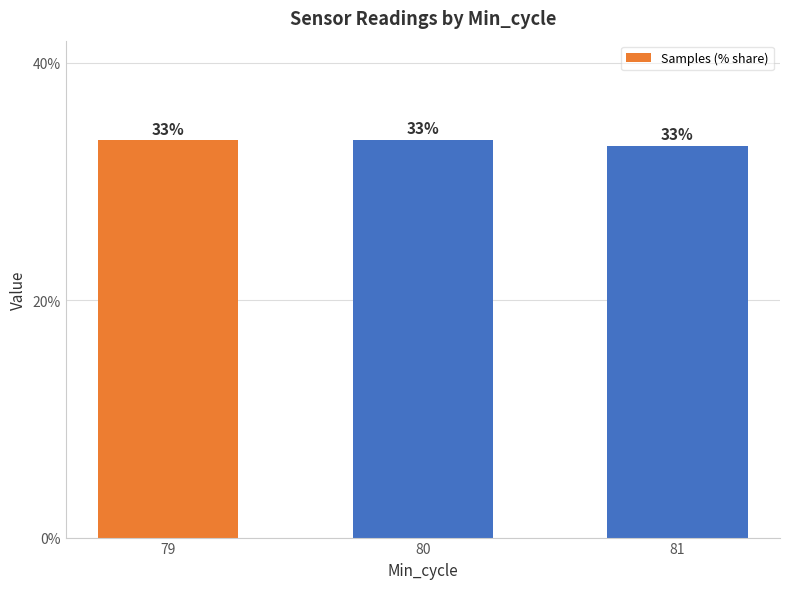

Are the bars grouped side by side (vs. stacked)?

No